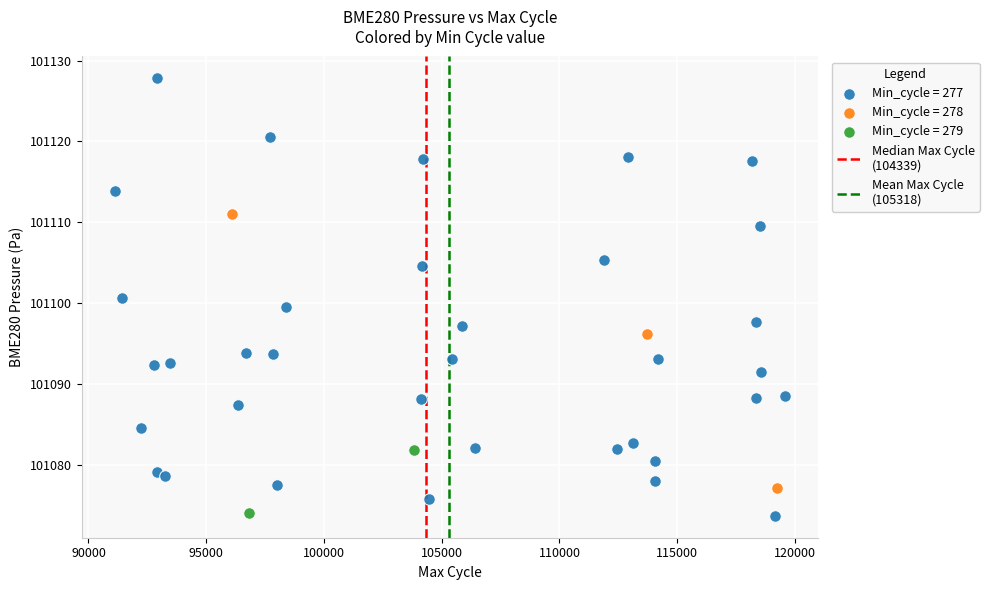

Which series reaches the maximum Y coordinate?

Min_cycle = 277